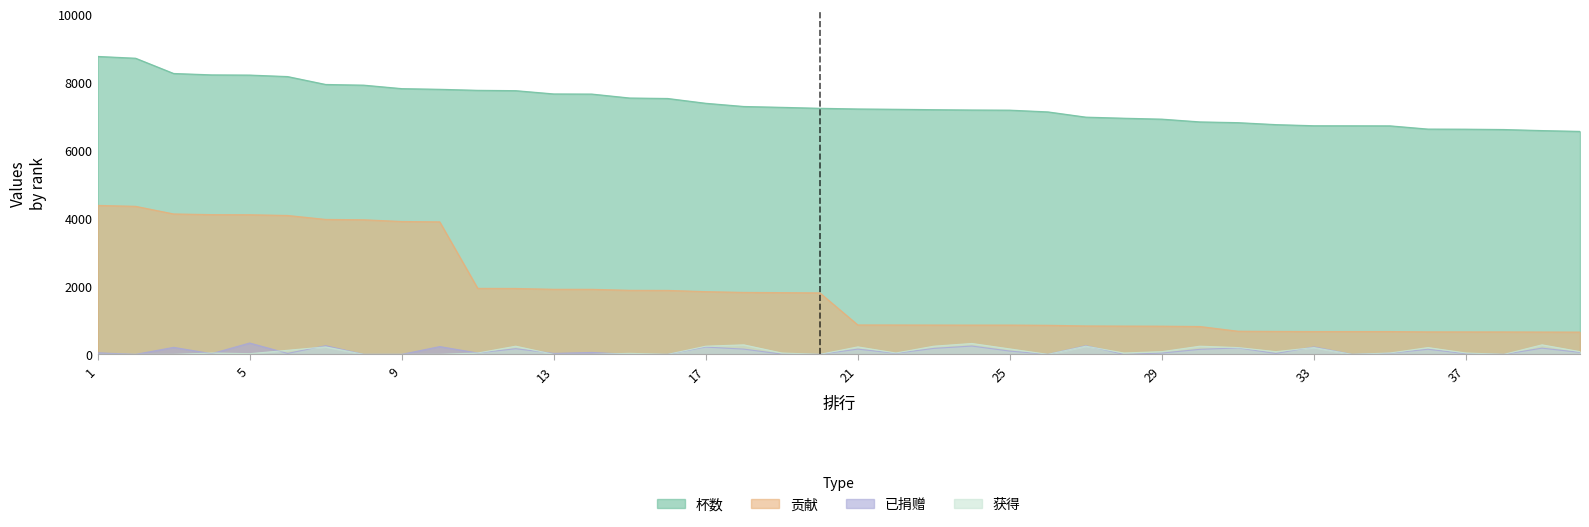

Is it true that 杯数 equals 2126 at 33?

False